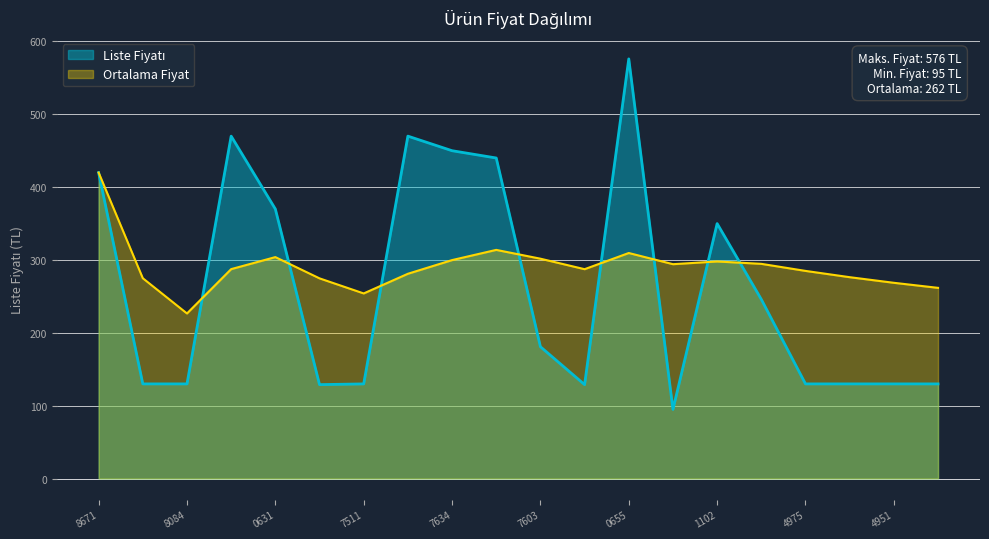

Is it true that Ortalama Fiyat equals 301.8 at 7603?

True